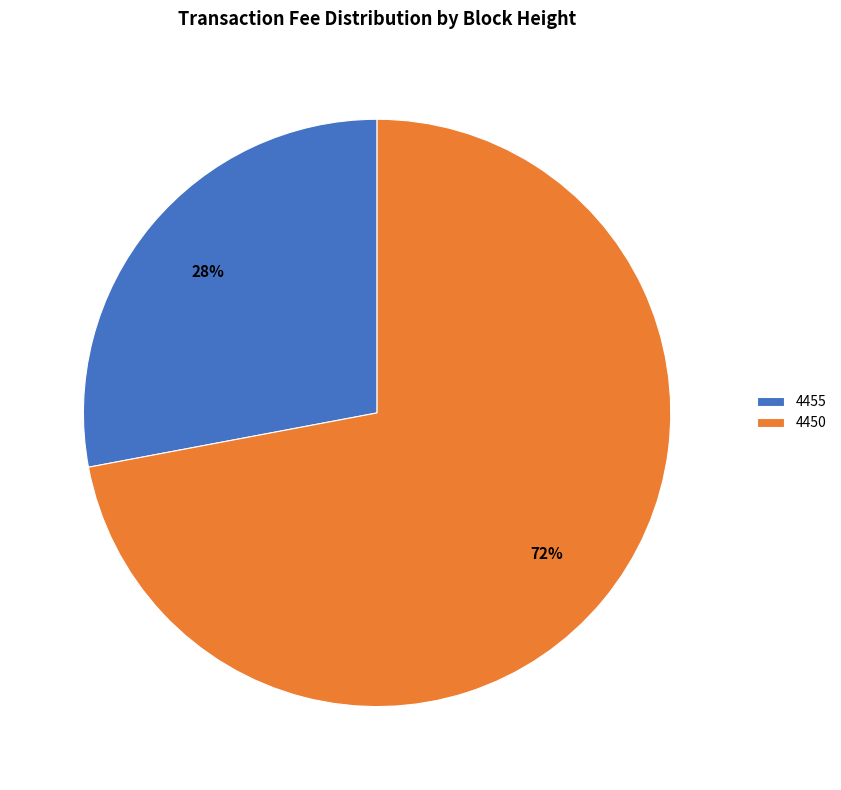

How many segments does this pie chart have?

2